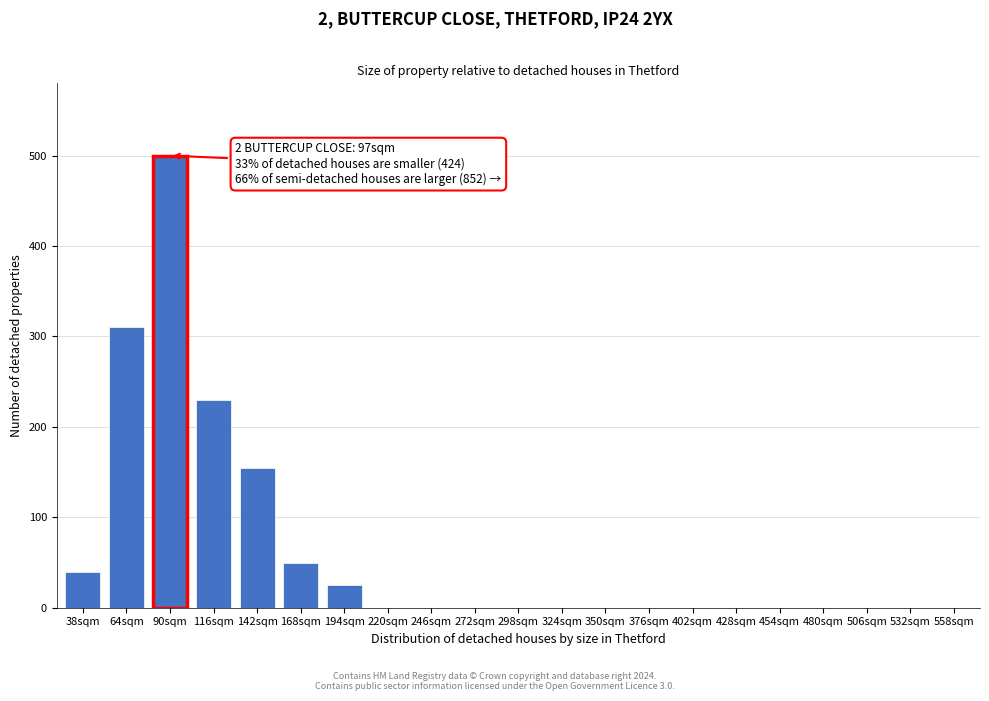

Reading right to left, what are all the values shown in this chart?

558sqm=0	532sqm=0	506sqm=0	480sqm=0	454sqm=0	428sqm=0	402sqm=0	376sqm=0	350sqm=0	324sqm=0	298sqm=0	272sqm=0	246sqm=0	220sqm=0	194sqm=25	168sqm=50	142sqm=155	116sqm=230	90sqm=500	64sqm=310	38sqm=40